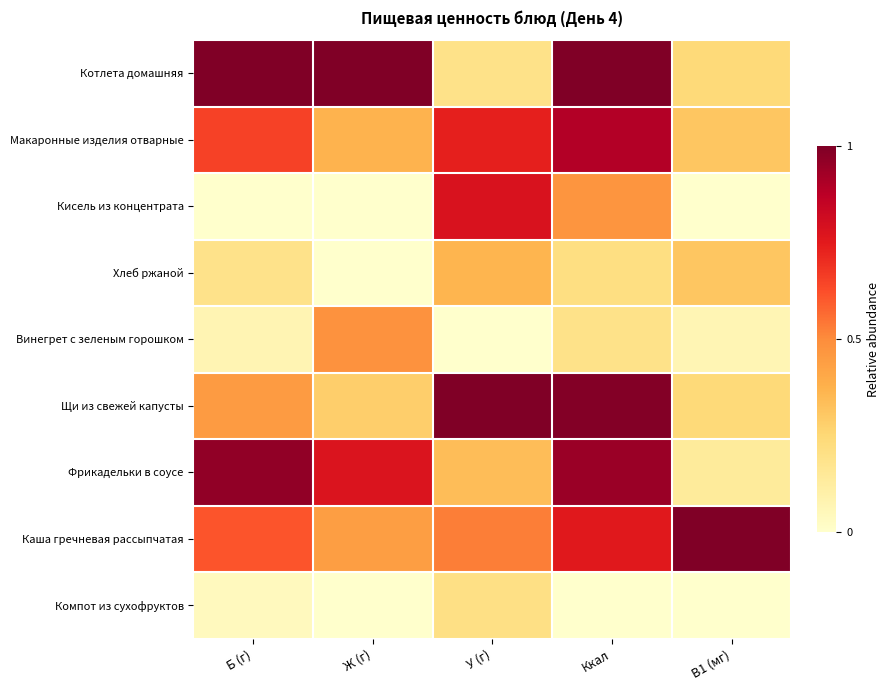

Which has a higher value, В1 (мг) or Ккал?

Ккал